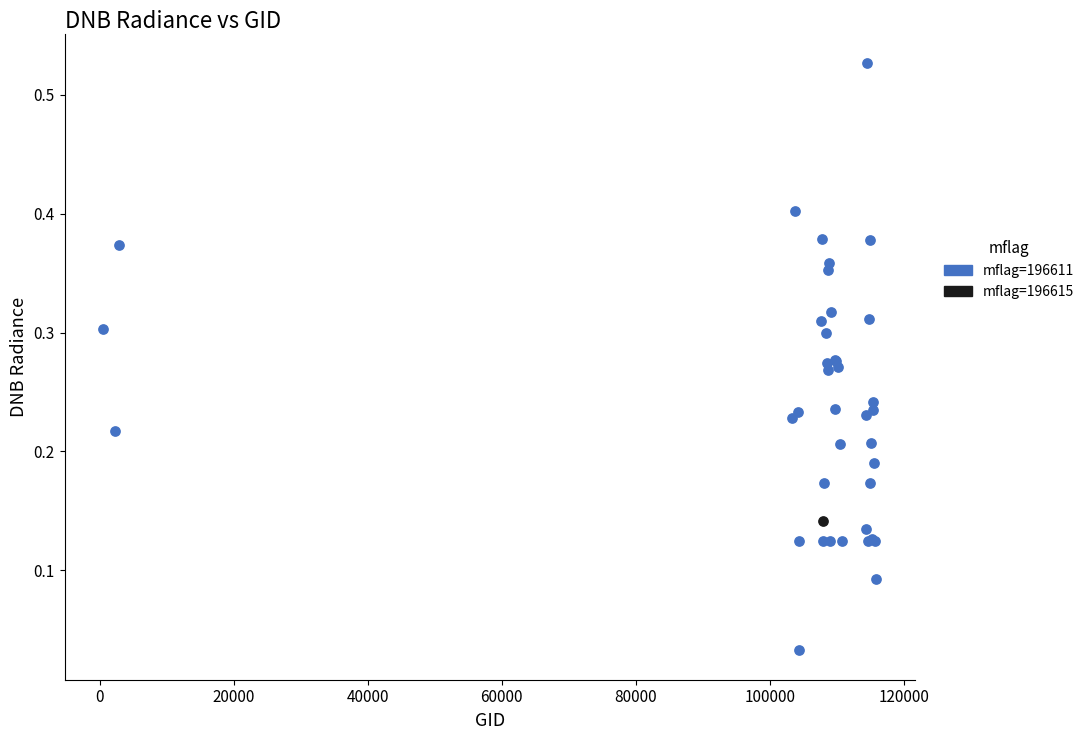

What are all the series names shown in the legend?

mflag=196611, mflag=196615